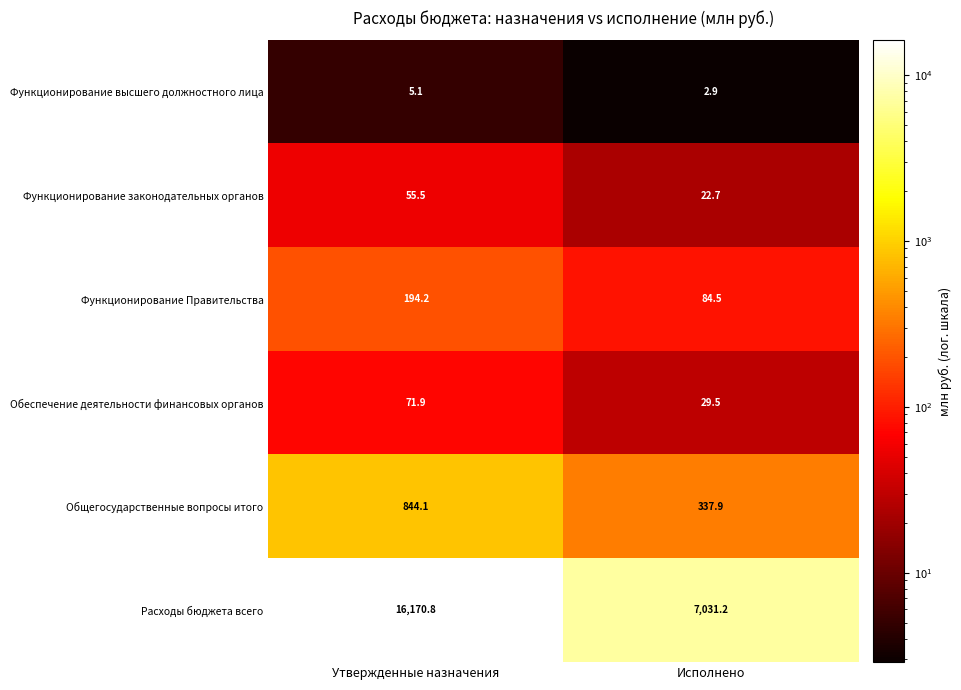

What is the difference between the highest and lowest values at Утвержденные назначения?

16165.7